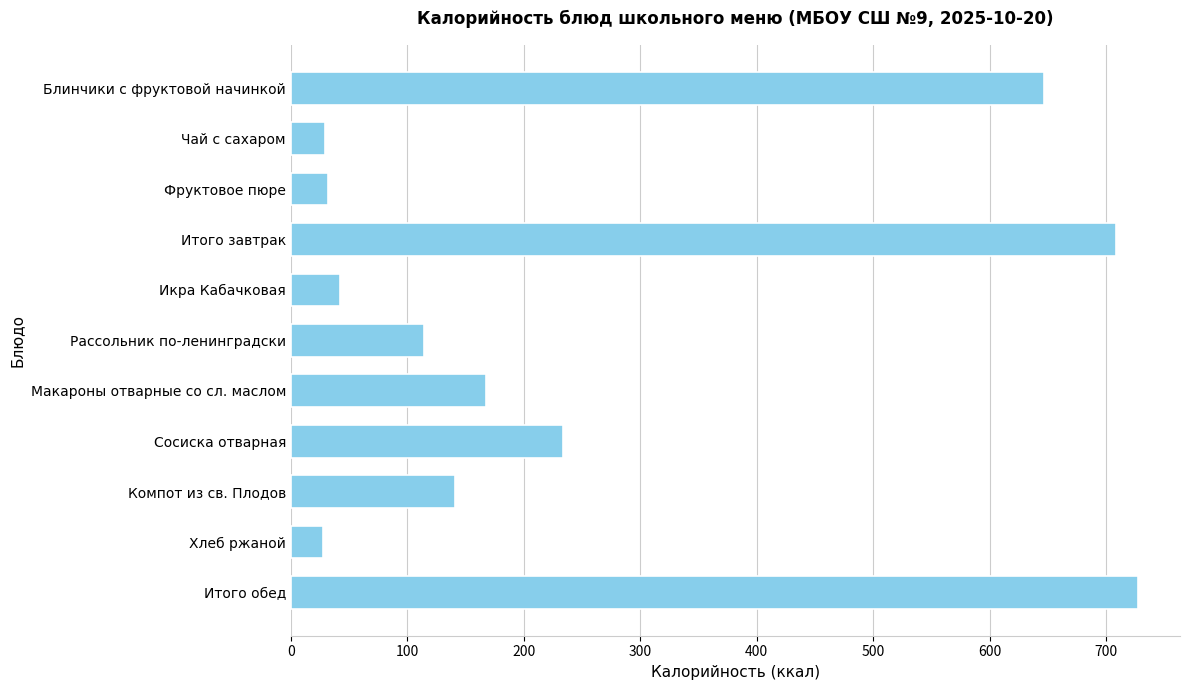

What is the approximate value at Икра Кабачковая, to the nearest 50?

50